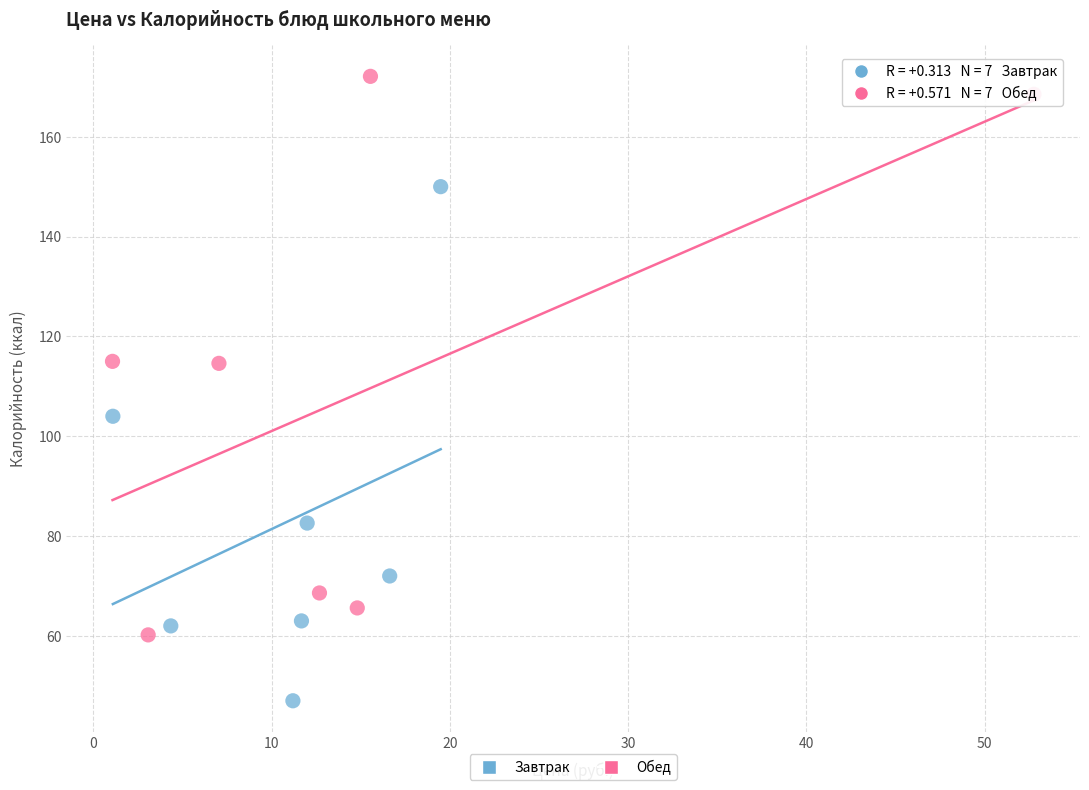

Which series contains the highest Y value?

Обед